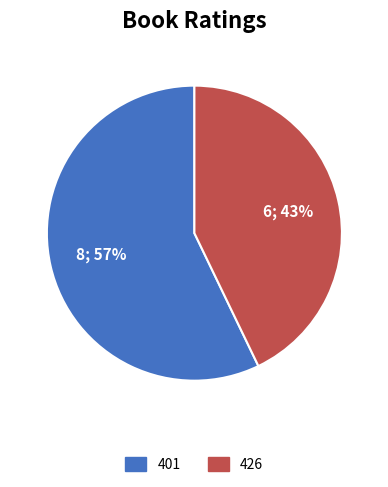

Rank the categories by value from lowest to highest.

426, 401